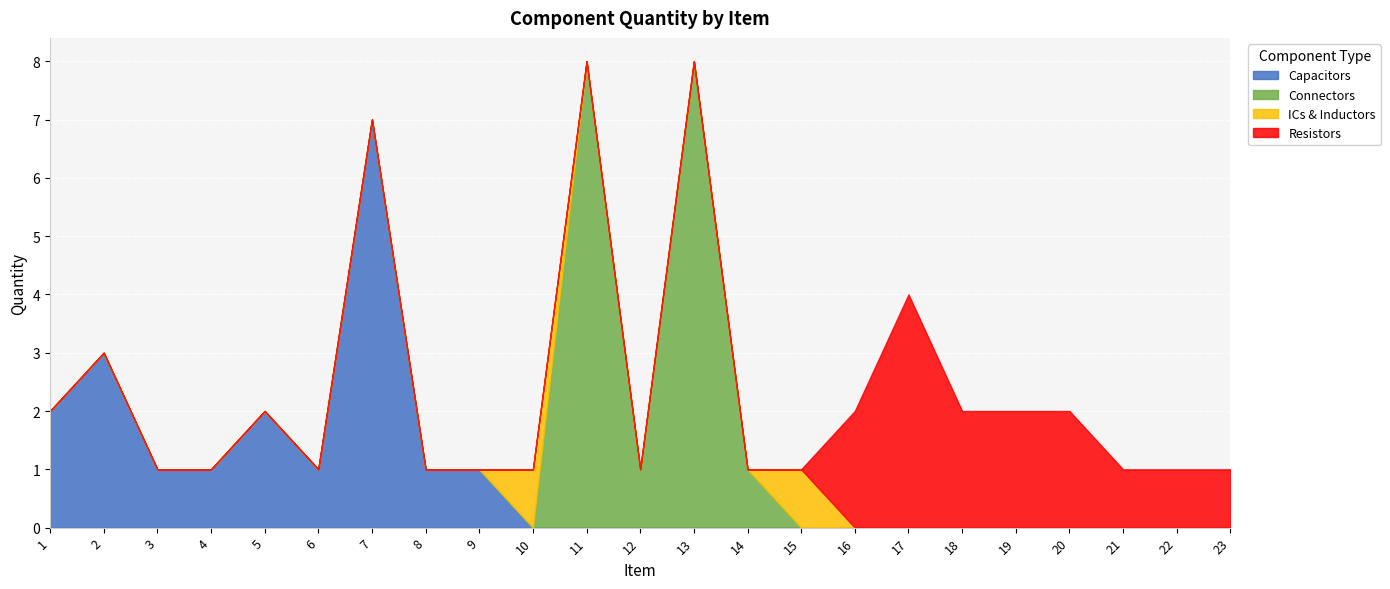

At which label does Resistors reach its minimum?

1